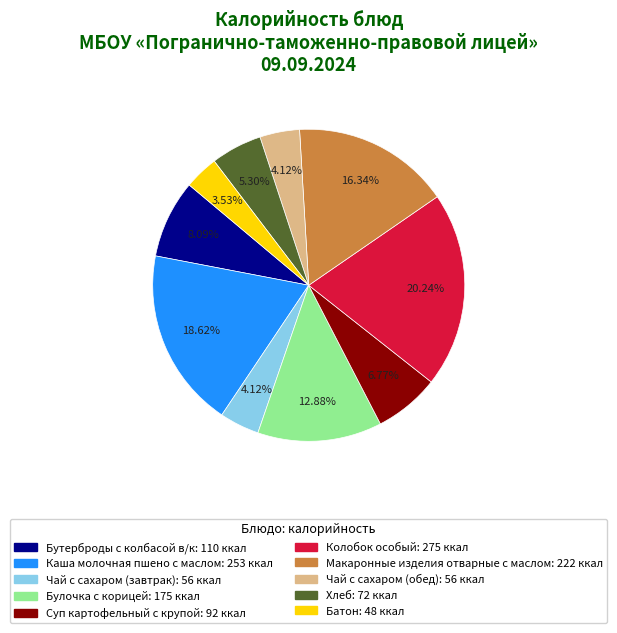

To the nearest percent, what is the difference between the Колобок особый and Чай с сахаром (обед) slice percentages?

16%